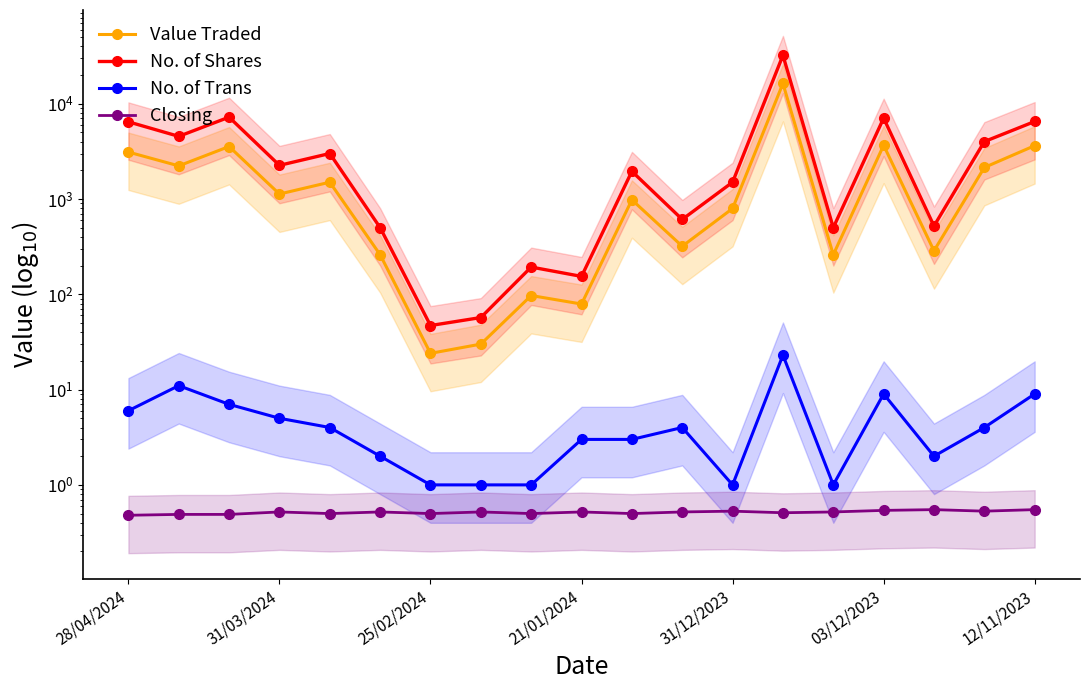

Is this an area chart (filled region under the line)?

No